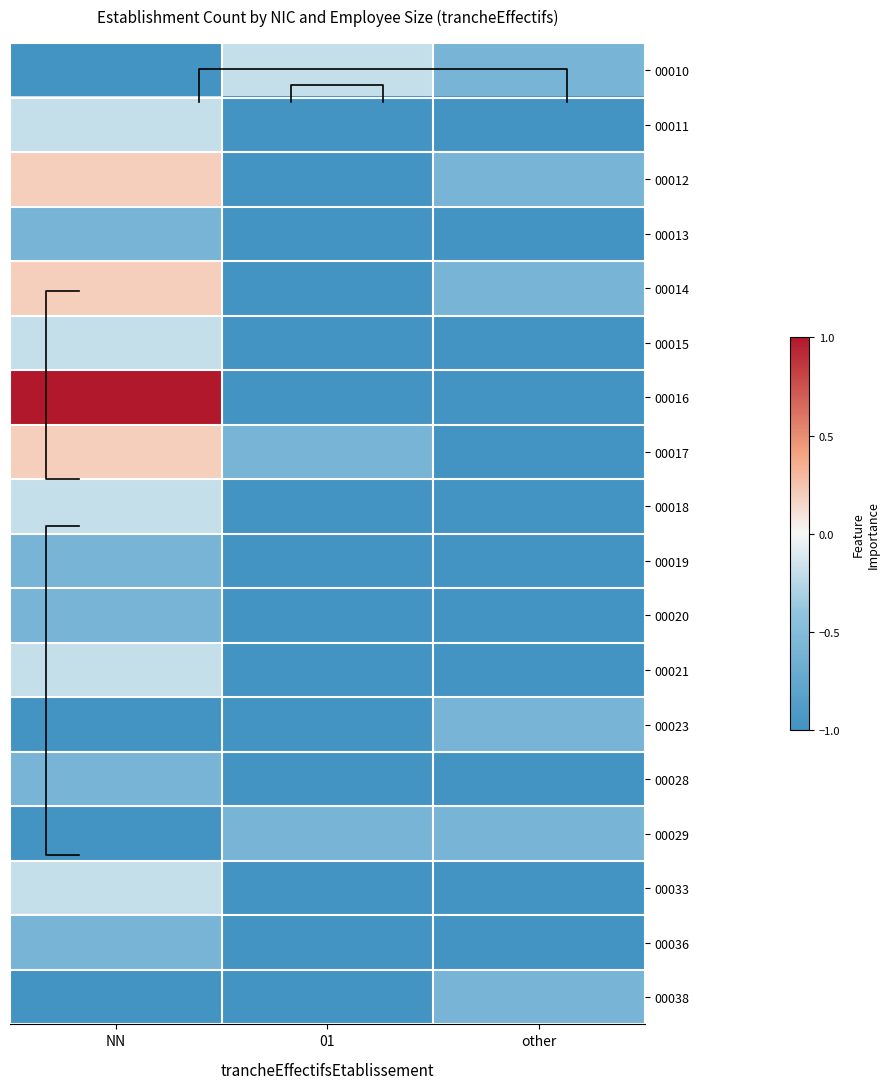

What is the difference between the 00028 values at NN and other?

0.4